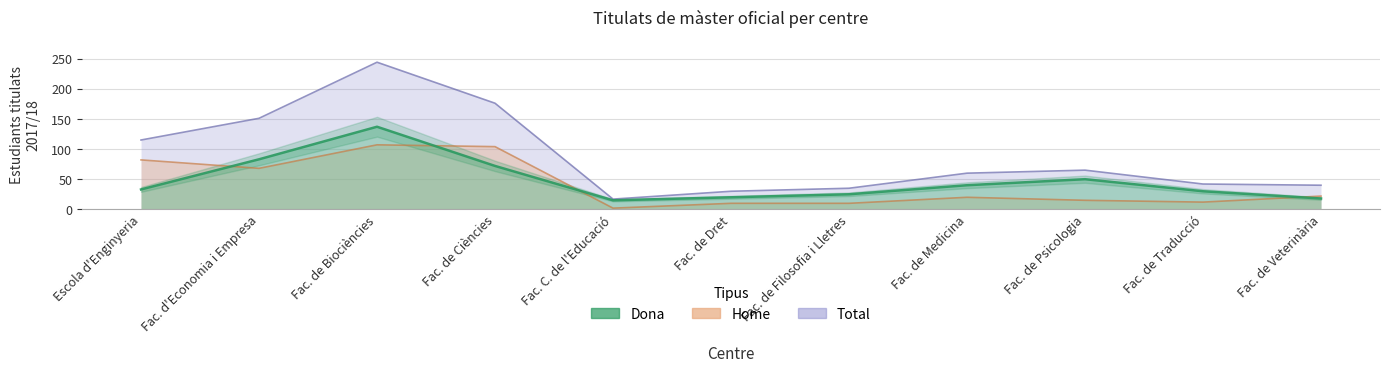

True or false: Dona has a value of 25 at Fac. de Filosofia i Lletres.

True